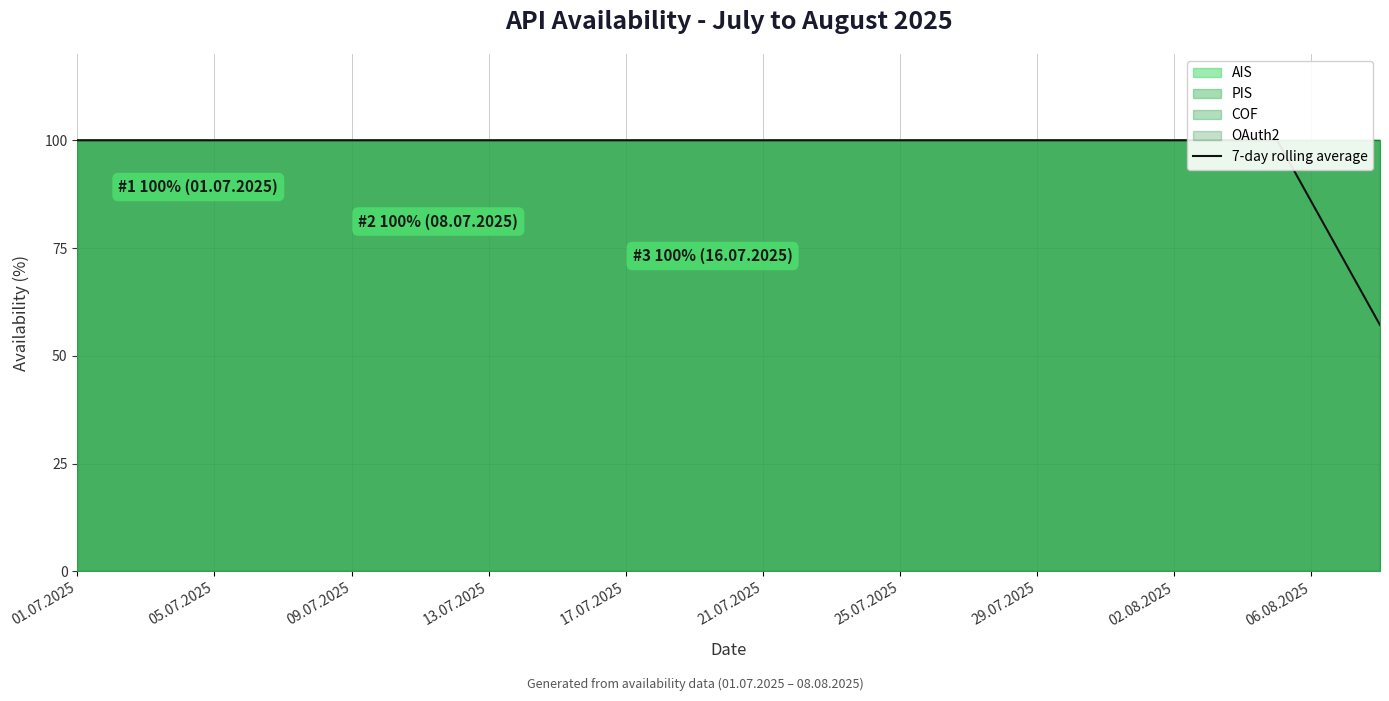

Between 26 and 31, which is larger?

26